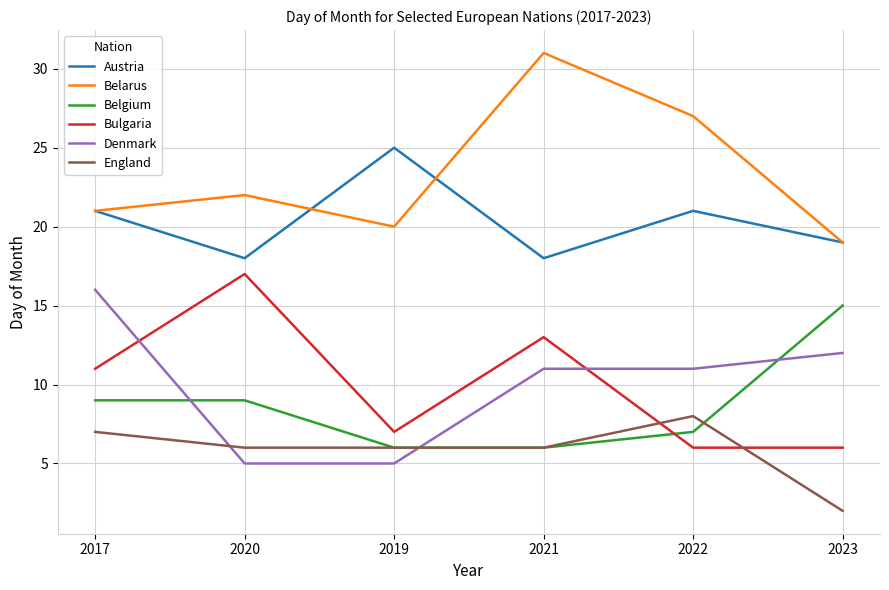

What is the difference between the Bulgaria values at 2021 and 2022?

7